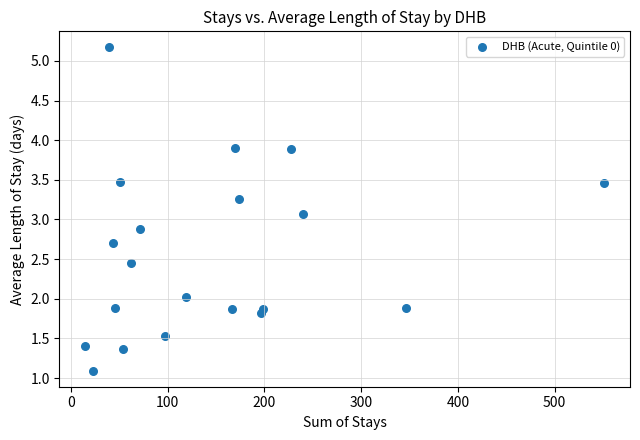

What Y value in the scatter plot is closest to 3?

3.1